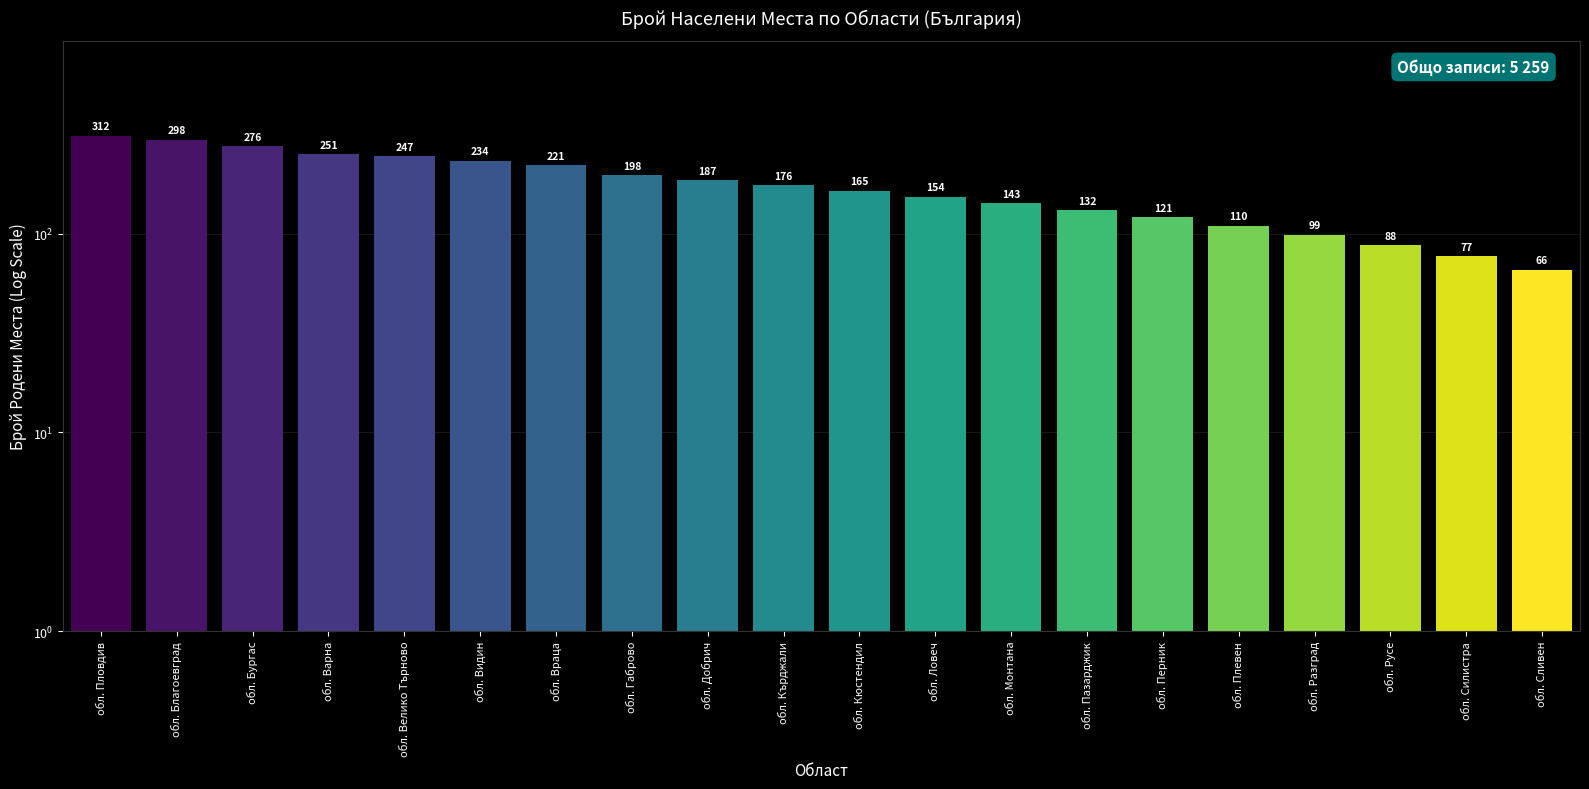

List the labels in order of value, smallest first.

обл. Сливен, обл. Силистра, обл. Русе, обл. Разград, обл. Плевен, обл. Перник, обл. Пазарджик, обл. Монтана, обл. Ловеч, обл. Кюстендил, обл. Кърджали, обл. Добрич, обл. Габрово, обл. Враца, обл. Видин, обл. Велико Търново, обл. Варна, обл. Бургас, обл. Благоевград, обл. Пловдив